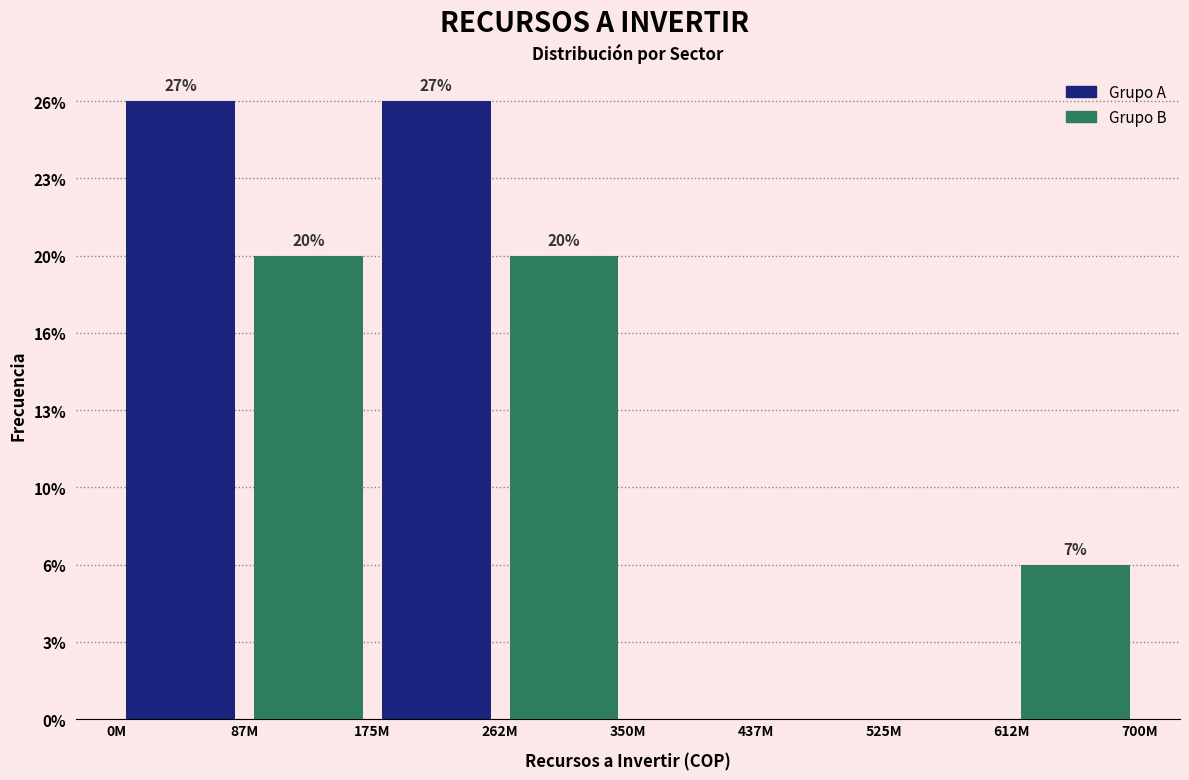

Are the bars grouped side by side (vs. stacked)?

Yes